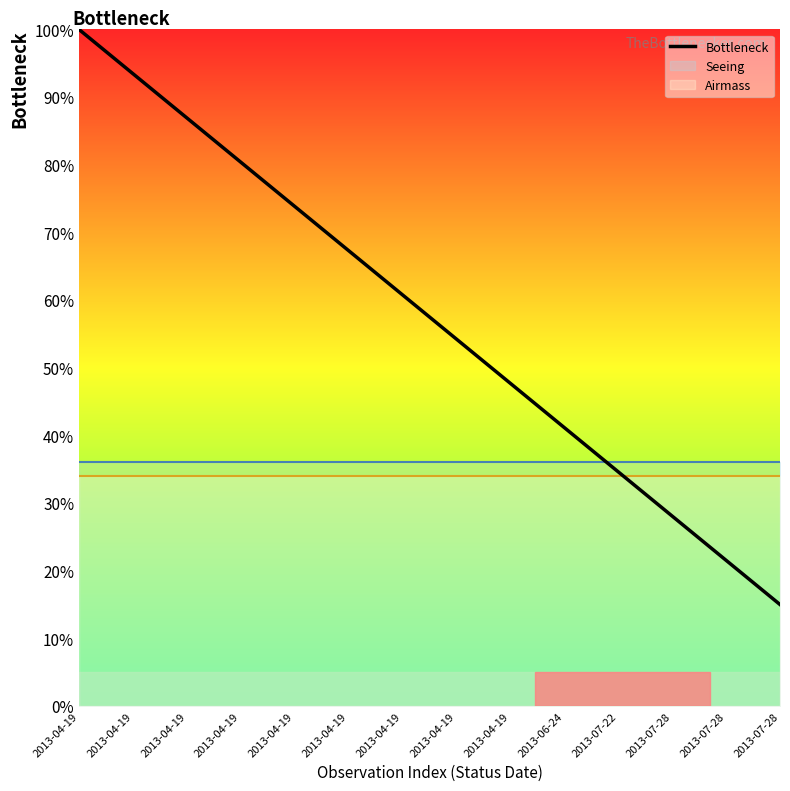

True or false: the data shows 100.0 at 2013-04-19.

True